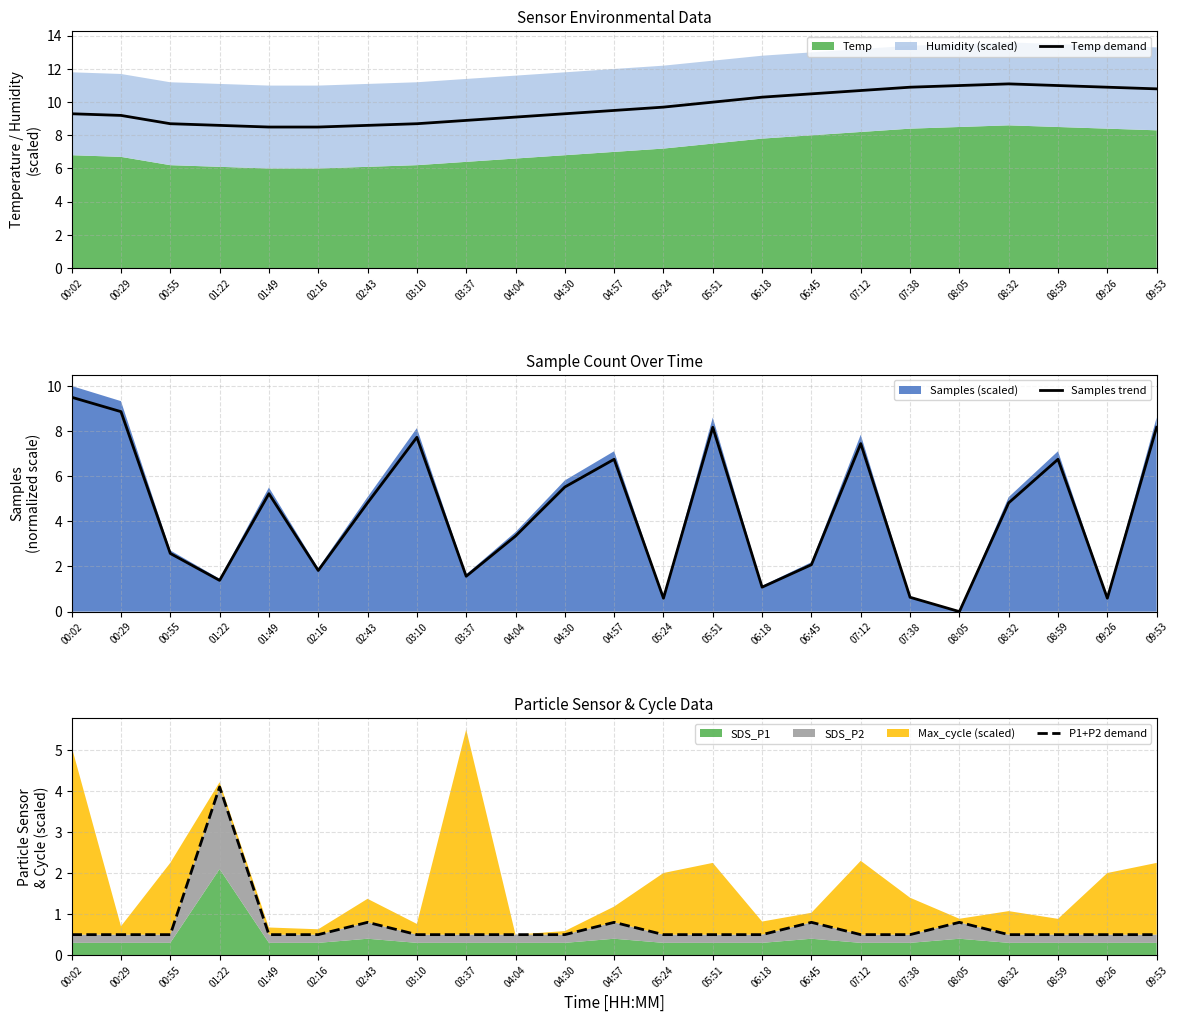

Rank the series by their average value, from highest to lowest.

Temp demand, Samples trend, P1+P2 demand